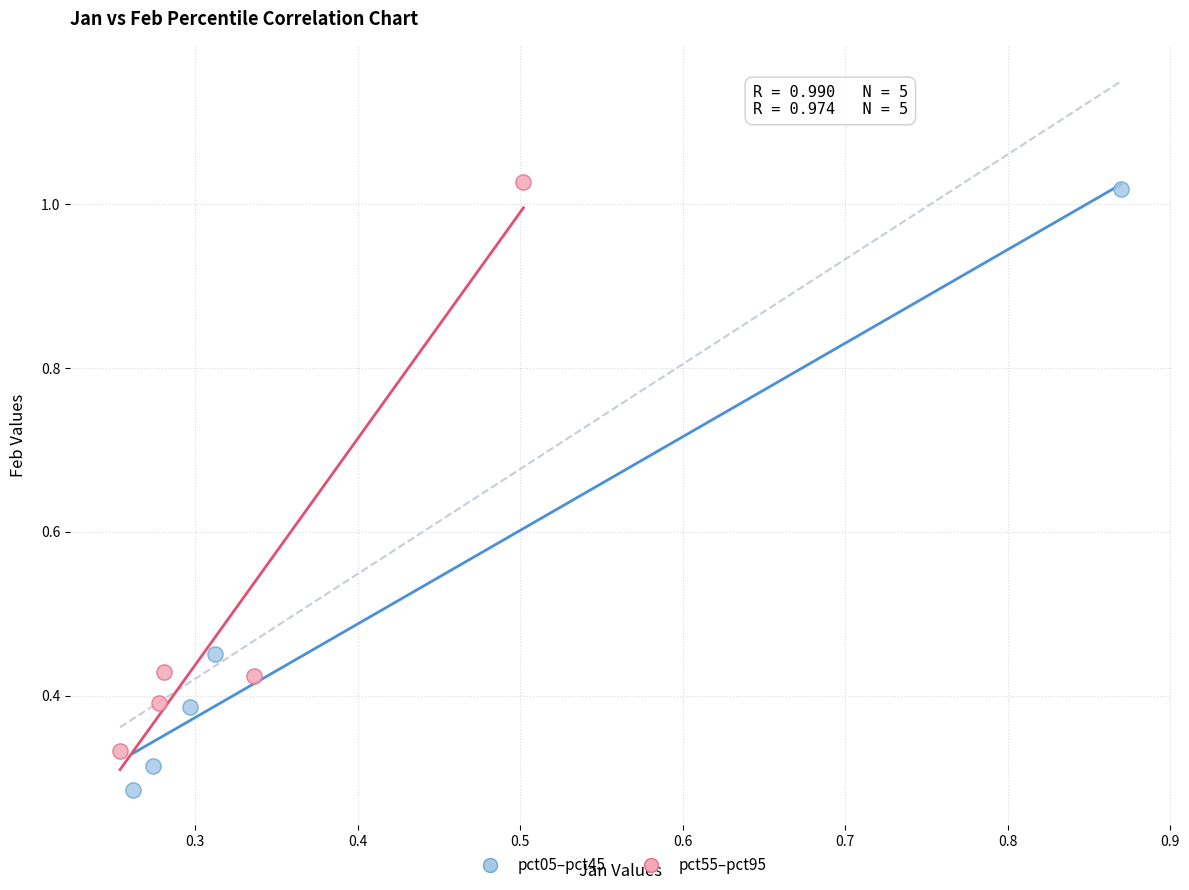

Which series reaches the minimum Y coordinate?

pct05–pct45